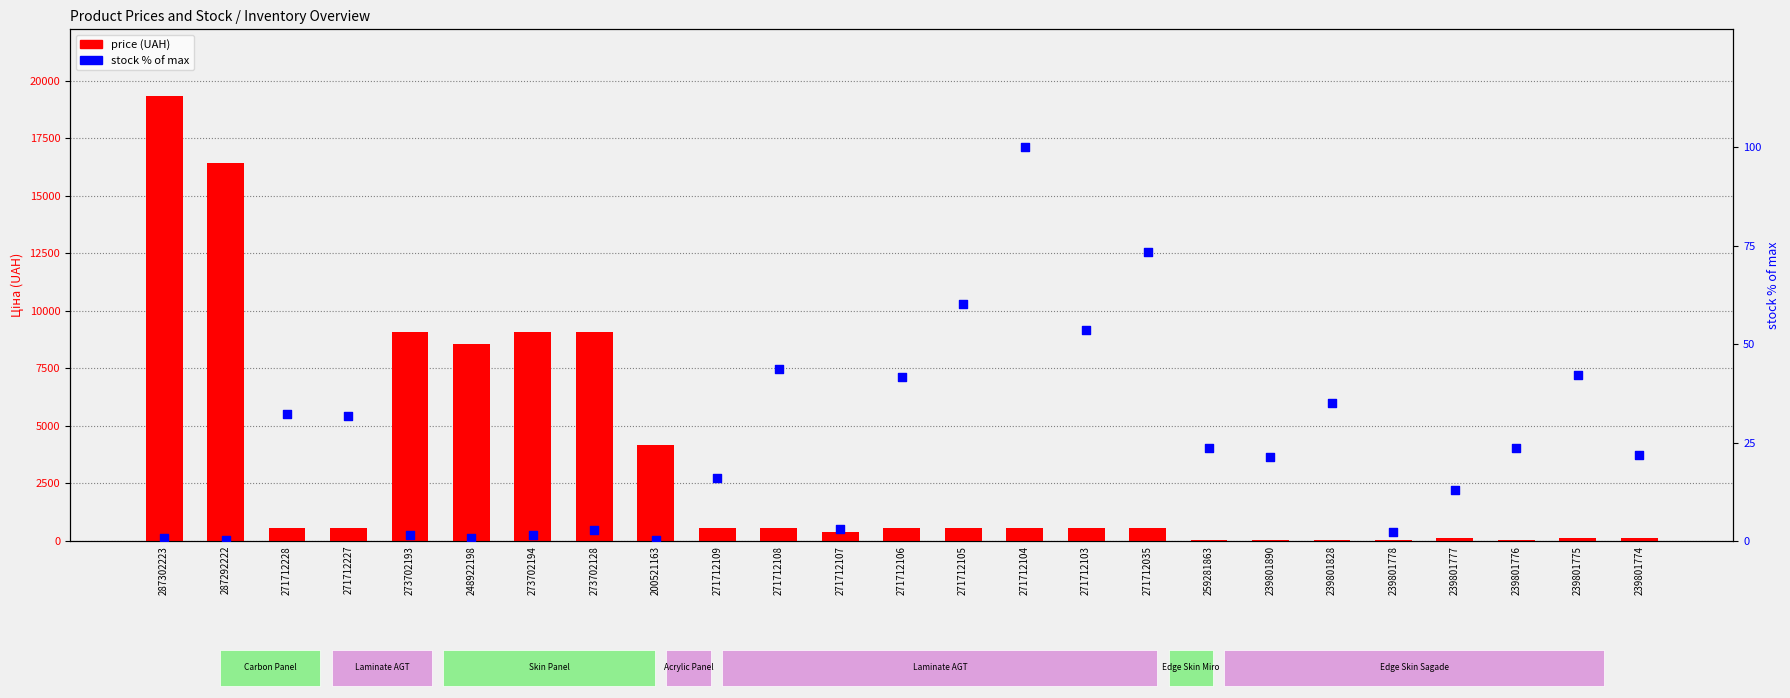

At how many categories does at least one series exceed 11386?

2